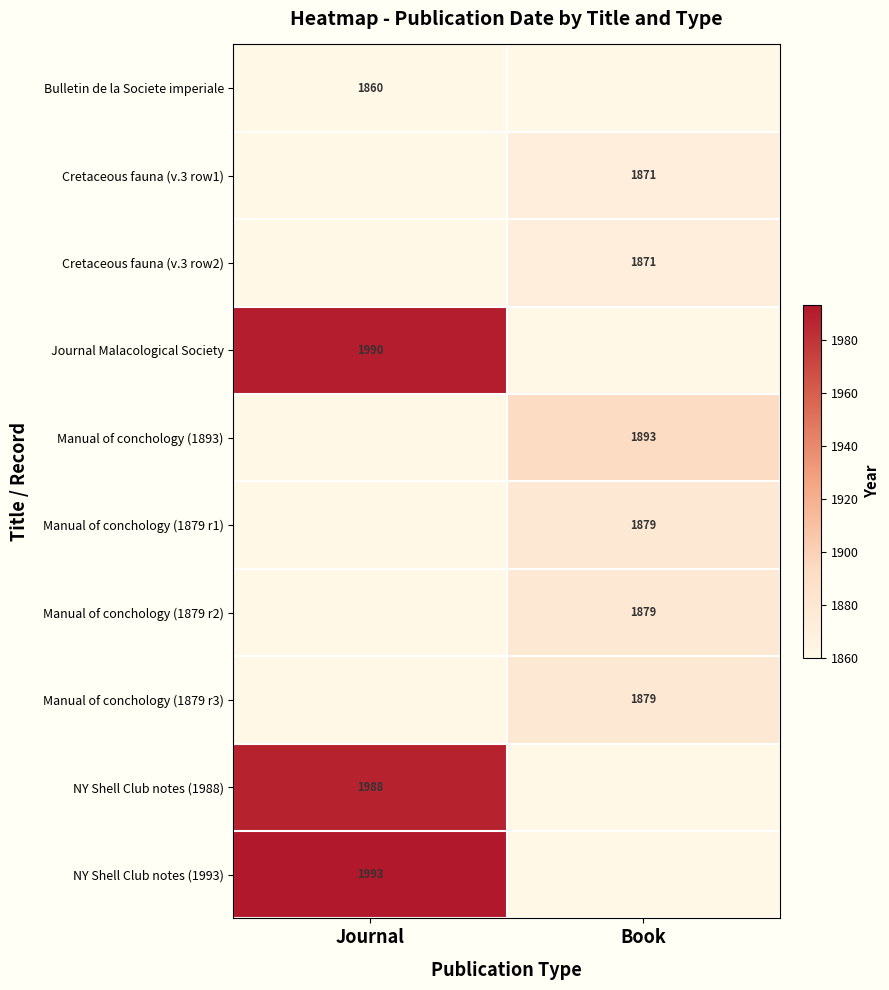

Which label corresponds to the smallest value in the chart?

Journal